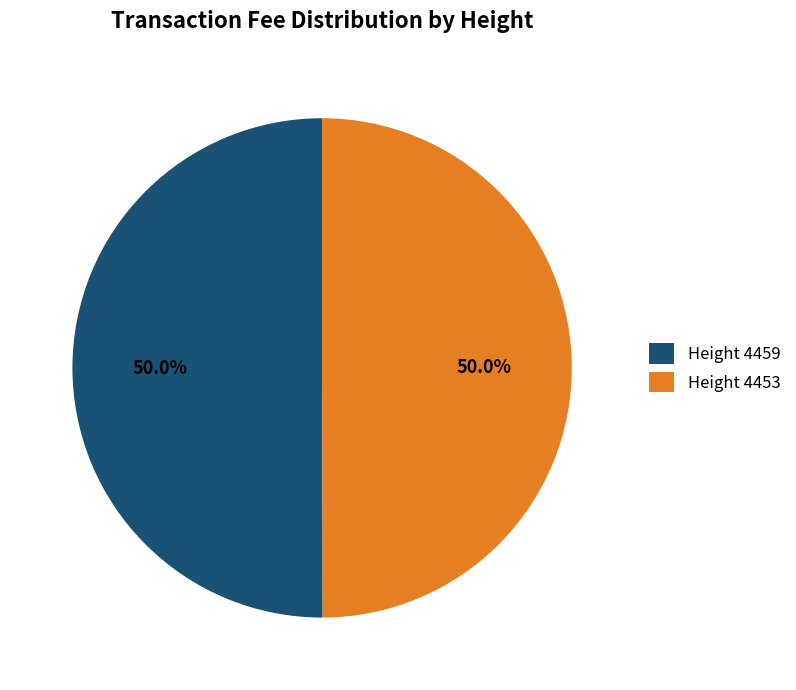

Count the number of slices in the pie.

2